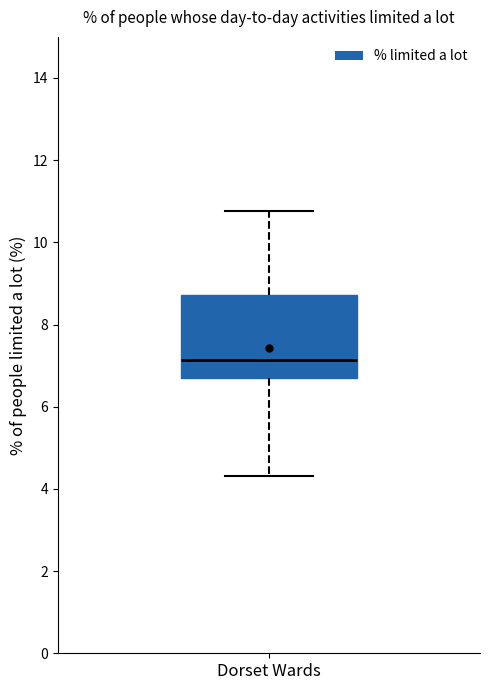

Where does the median line of the box for Dorset Wards sit on the y-axis? The values are not printed on the chart, so give them approximately, as read against the axis.

7.2